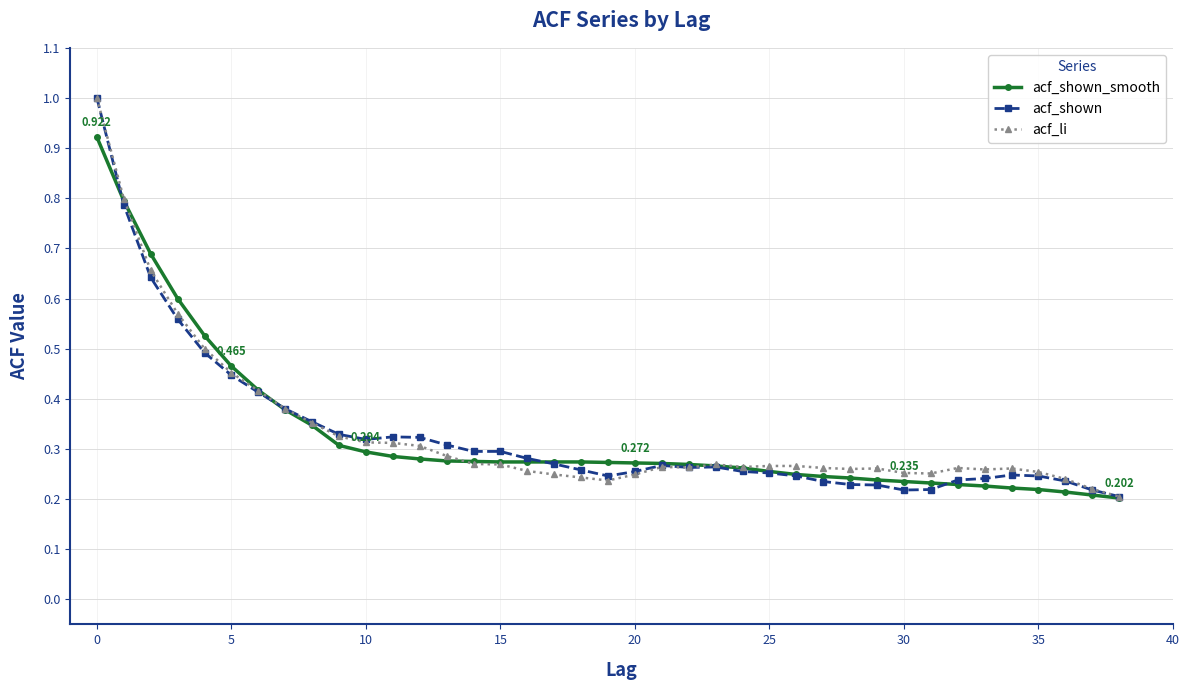

Which category has the lowest value across all series?

38